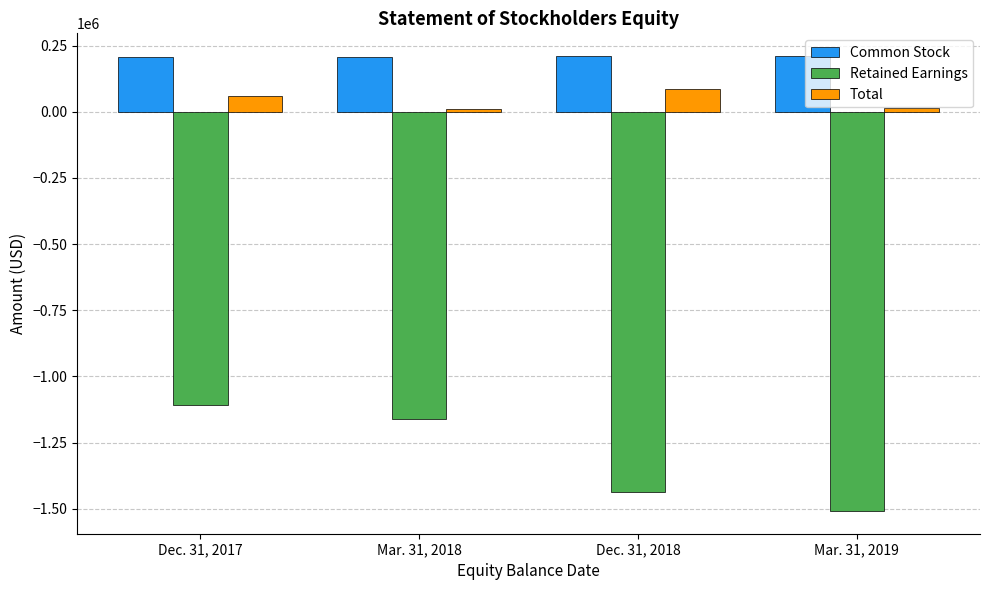

What value does the Retained Earnings series have at Mar. 31, 2019, to the nearest 100?

-1508100